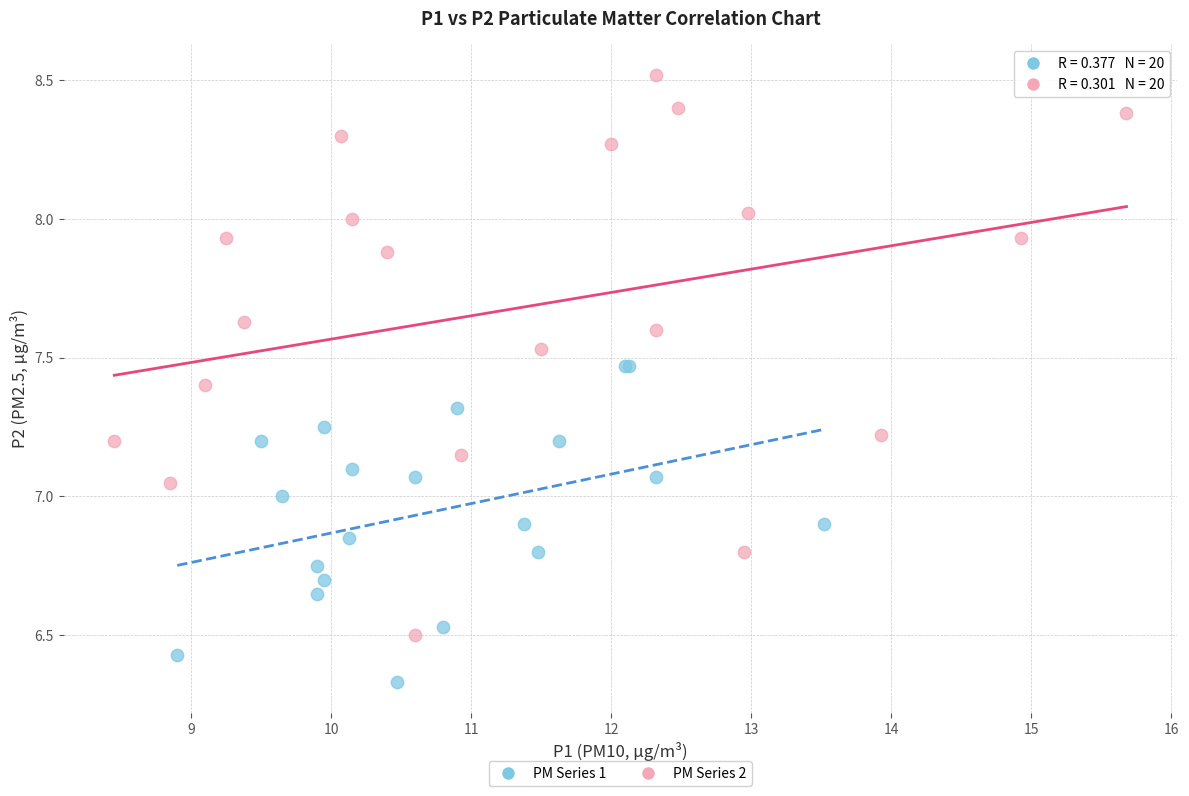

Which series reaches the maximum Y coordinate?

PM Series 2